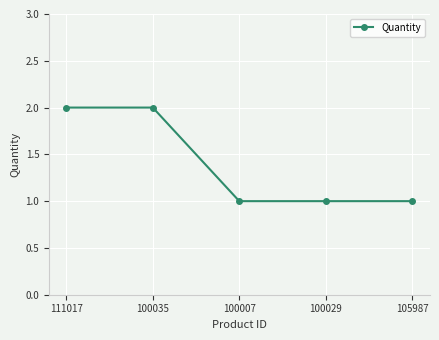

Is it true that the value at 100007 is 0?

False